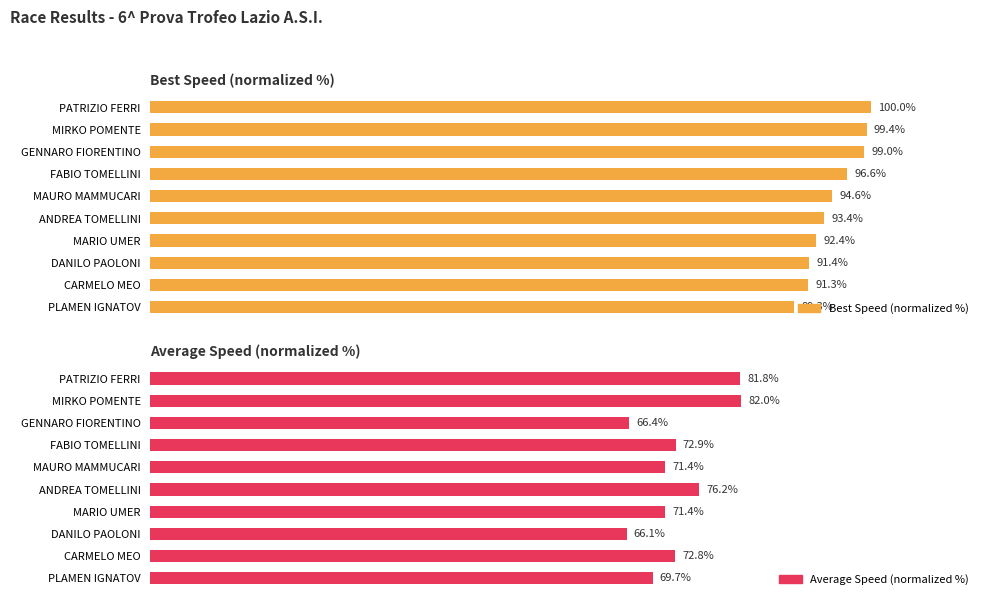

What is the difference between the maximum and minimum values in the Best Speed (normalized %) series?

10.7